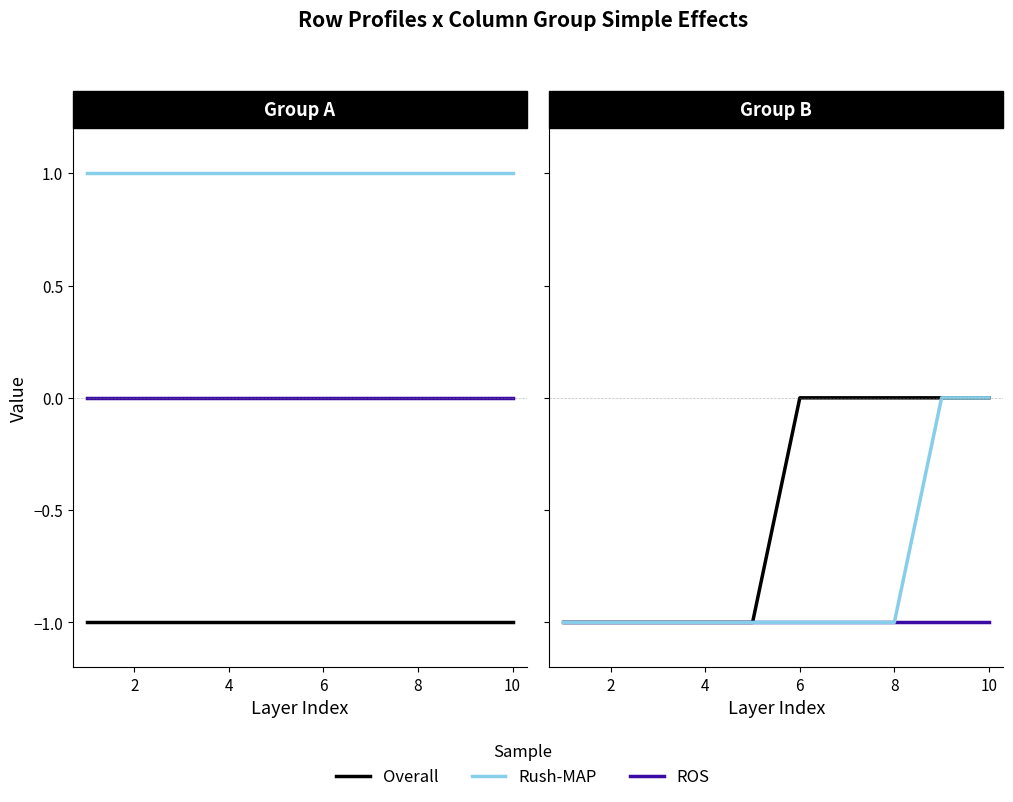

True or false: Overall and ROS cross at least once.

False